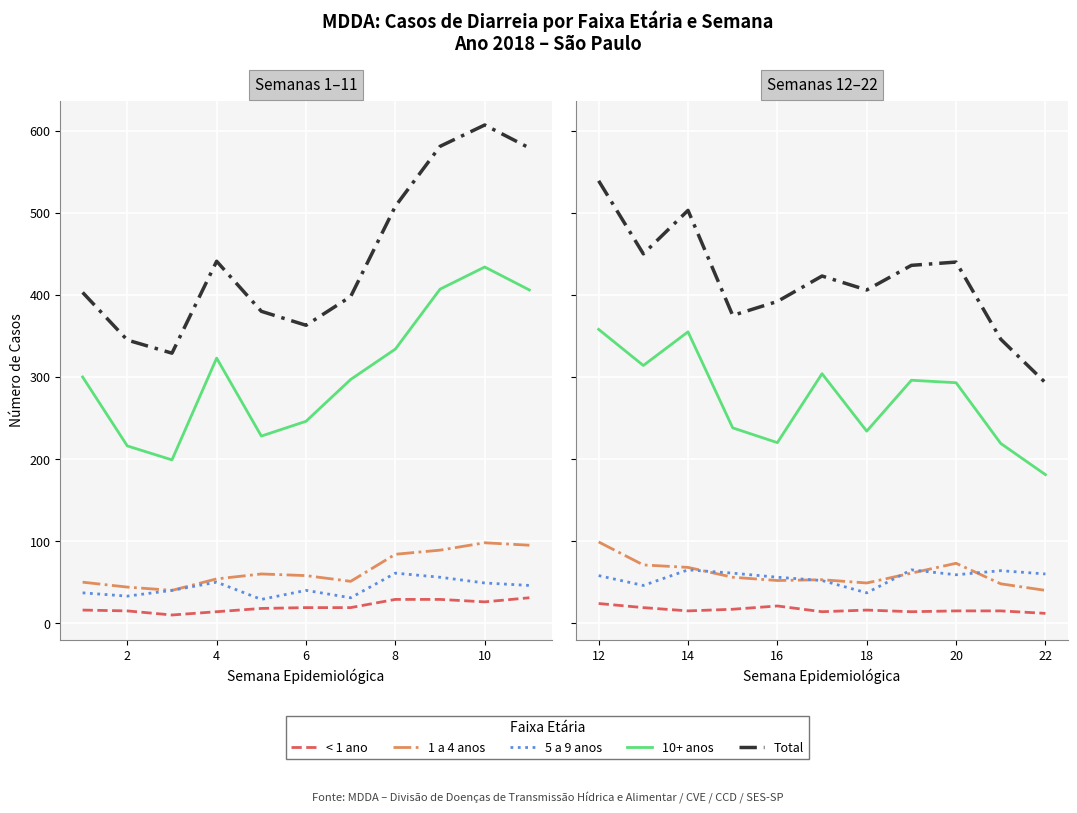

Count the number of categories in the chart.

11